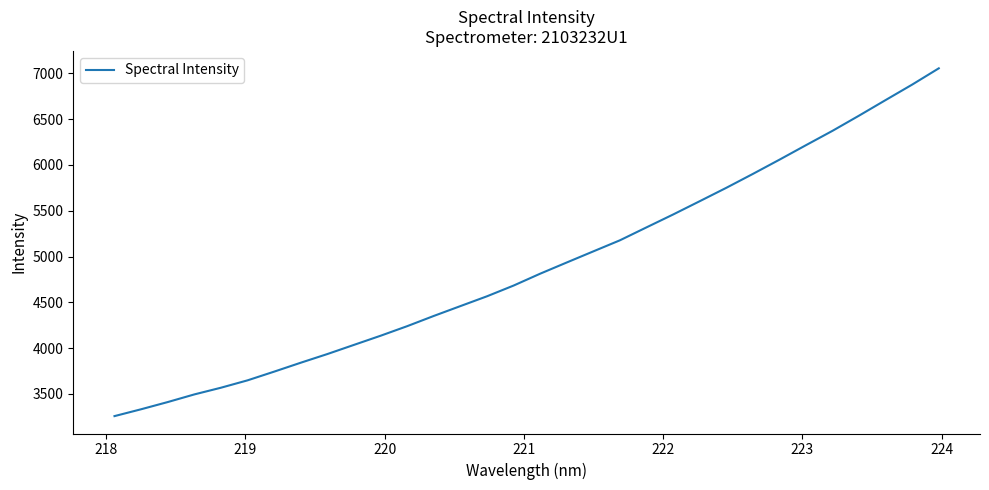

What is the minimum value shown in the chart?

3256.8